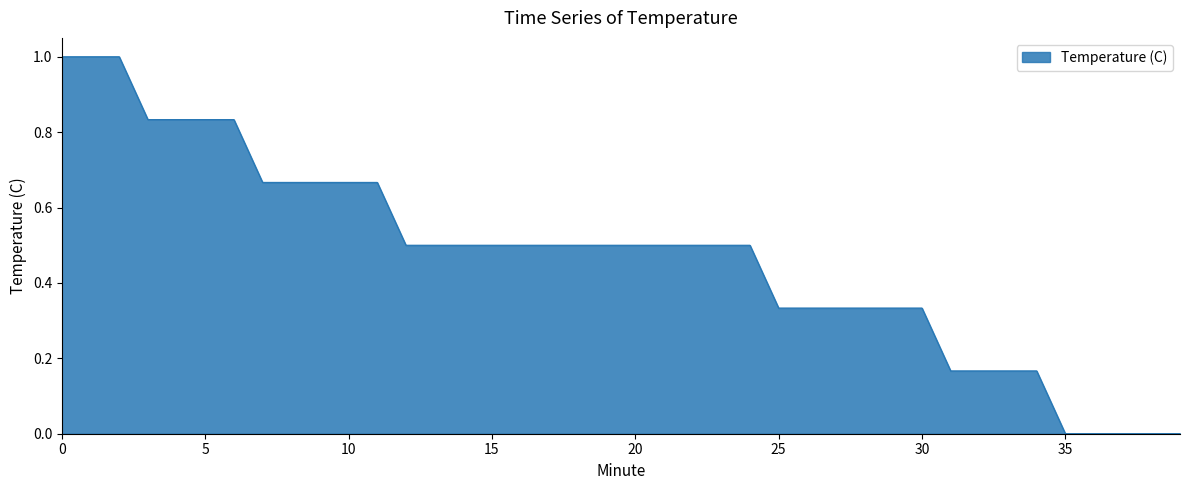

What is the greatest value displayed?

1.0